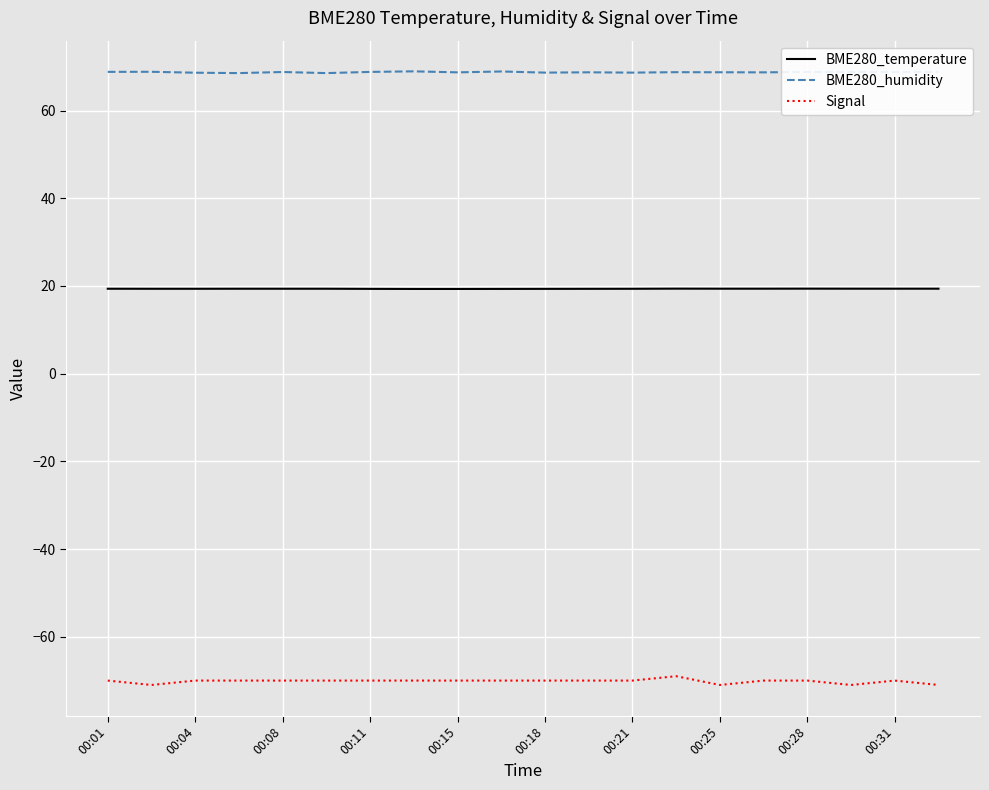

What is the minimum value for BME280_temperature?

19.3